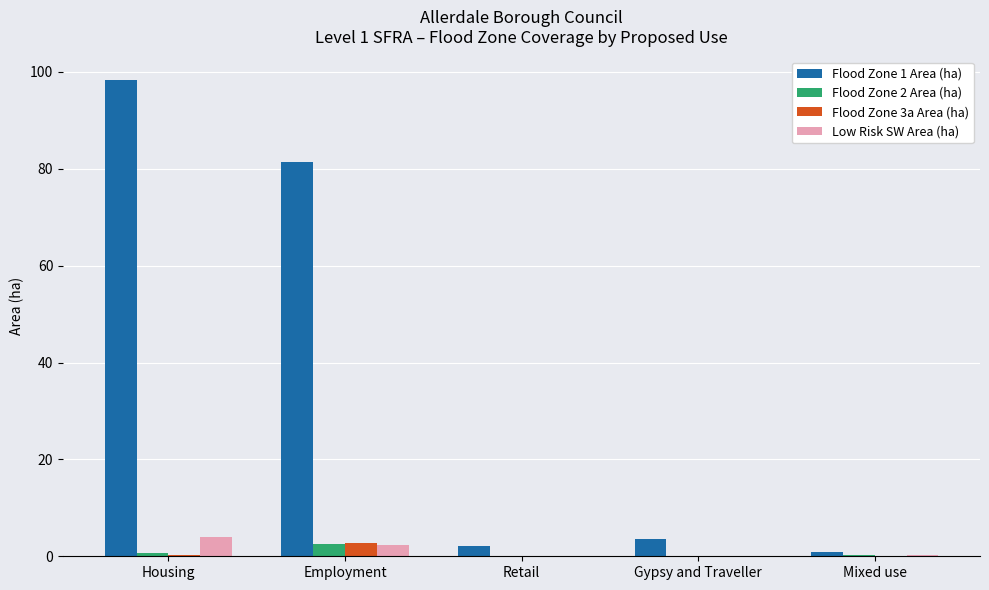

Which category has the highest value in the Flood Zone 2 Area (ha) series?

Employment